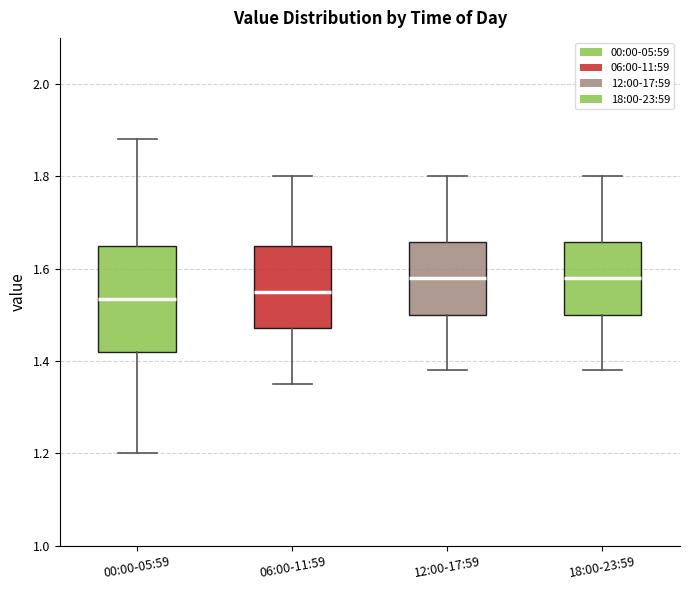

Reading left to right, read every box against the y-axis: the position of its median line, the range the box covers, and the ends of its whiskers. The values are not printed on the chart, so give them approximately, as read against the axis.

00:00-05:59: median 1.54, box 1.42 to 1.66, whiskers 1.20 to 1.88
06:00-11:59: median 1.56, box 1.48 to 1.66, whiskers 1.36 to 1.80
12:00-17:59: median 1.58, box 1.50 to 1.66, whiskers 1.38 to 1.80
18:00-23:59: median 1.58, box 1.50 to 1.66, whiskers 1.38 to 1.80